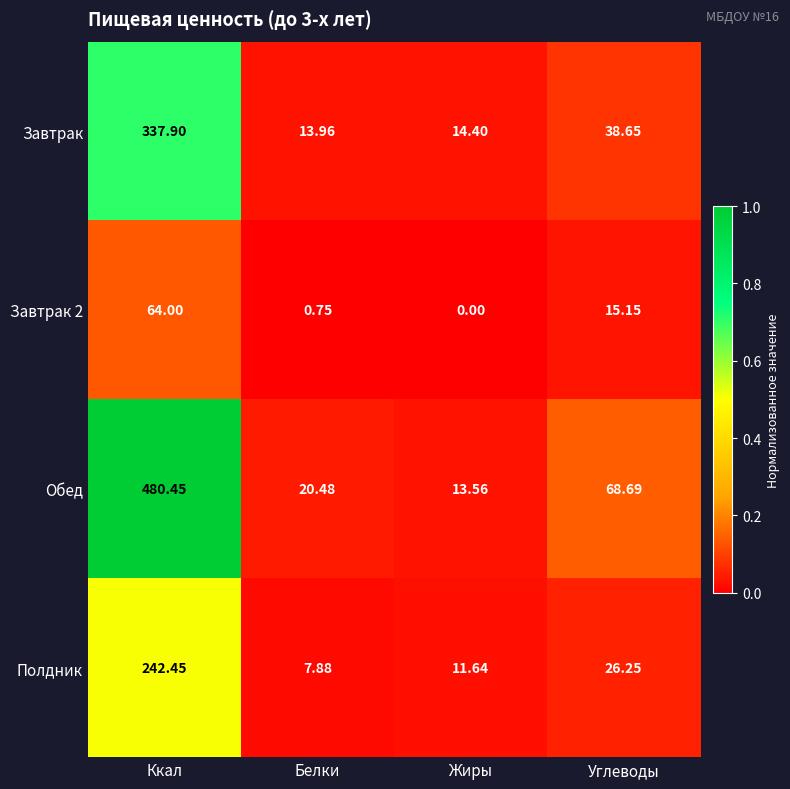

How many series are shown in this chart?

4